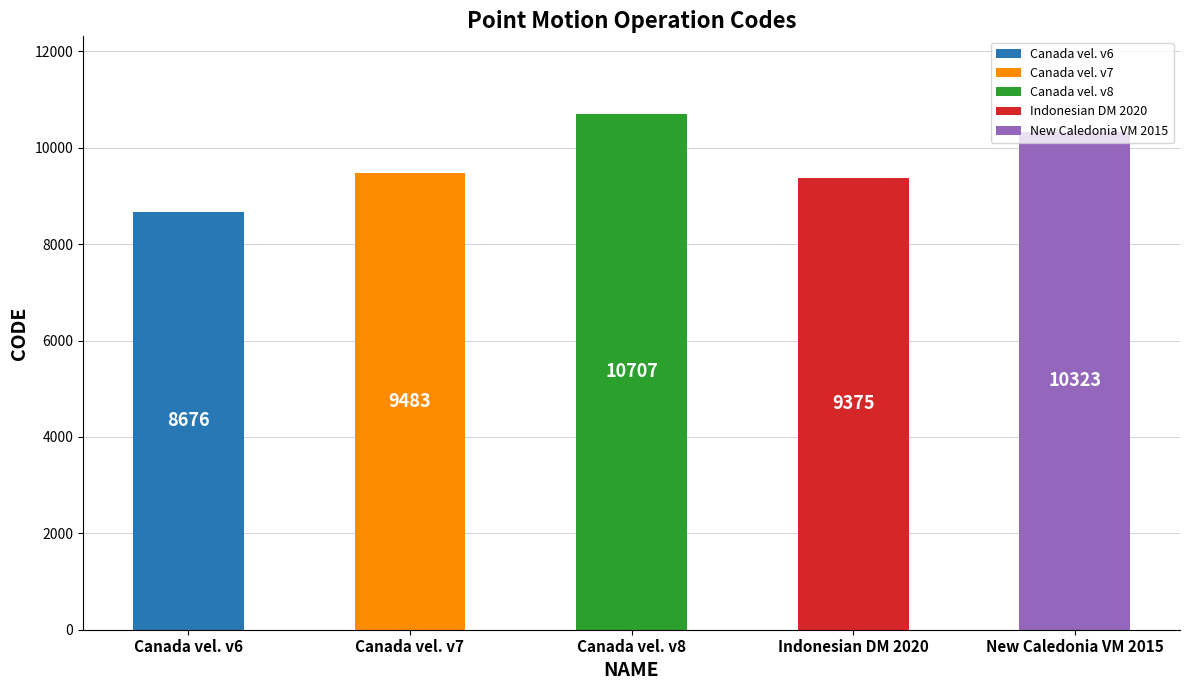

What is the label of the 3rd bar from the left?

Canada velocity grid v8